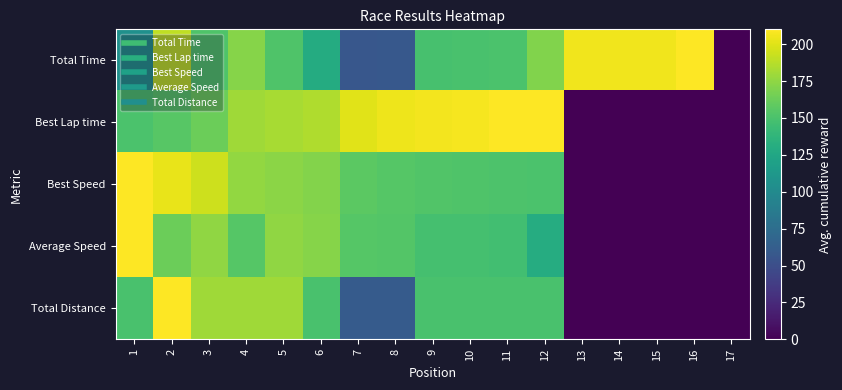

What is the total value across all series at 3?

863.6